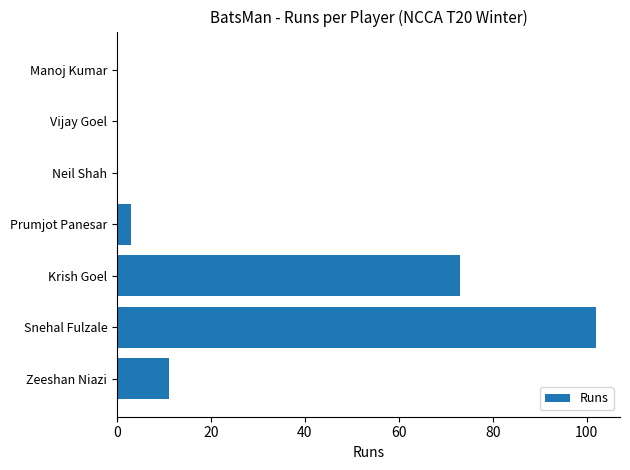

Reading top to bottom, list all the values displayed in this chart.

Manoj Kumar=0	Vijay Goel=0	Neil Shah=0	Prumjot Panesar=3	Krish Goel=73	Snehal Fulzale=102	Zeeshan Niazi=11